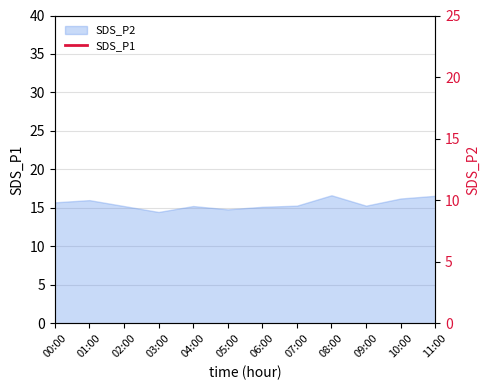

The chart shows a value of 48.0 at 02:00. True or false?

False